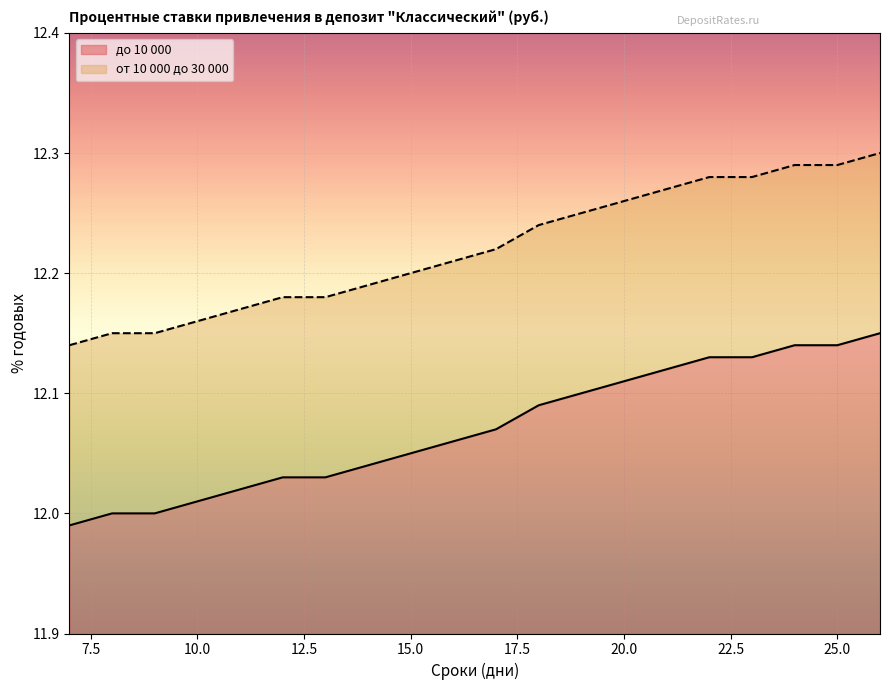

True or false: до 10 000 and от 10 000 до 30 000 cross at least once.

False